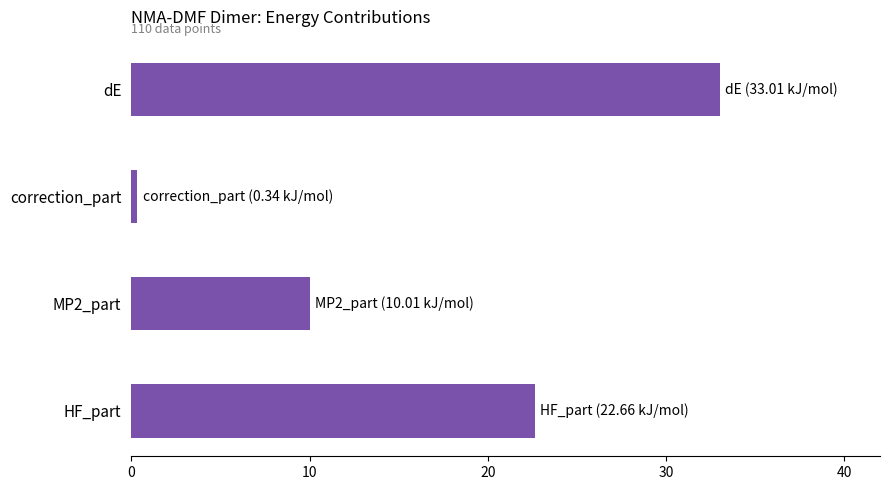

Which category has the highest value across all series?

dE